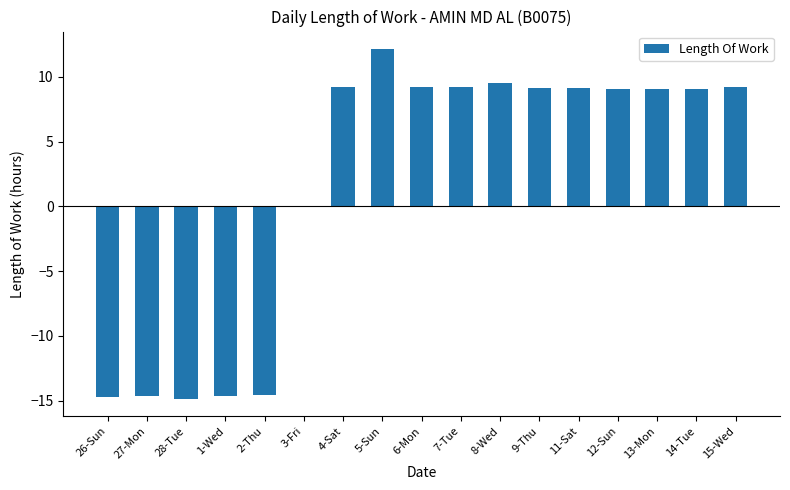

What is the ratio of the value at 11-Sat to the value at 8-Wed?

1.0